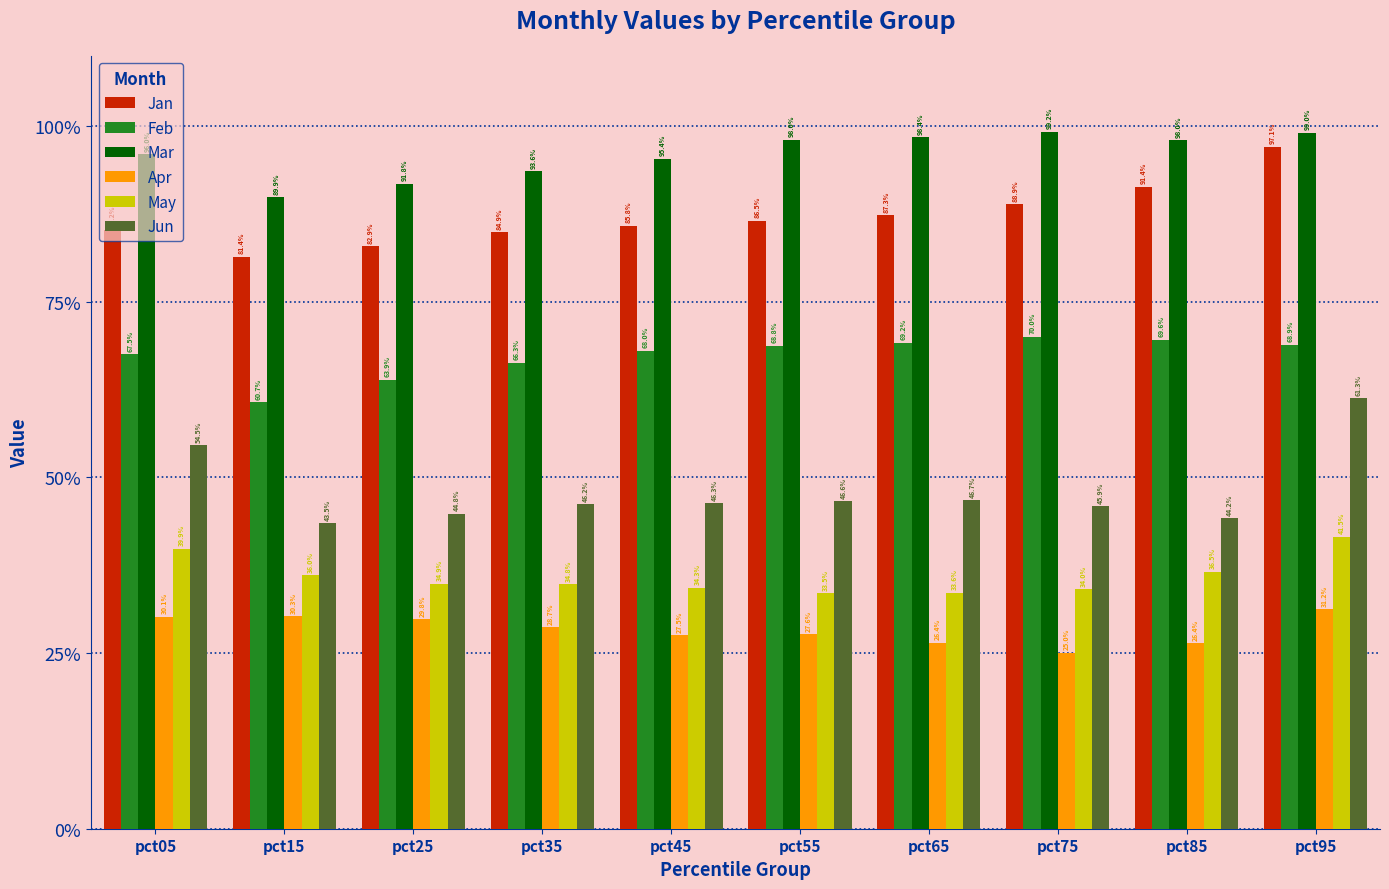

Are the bars horizontal?

No